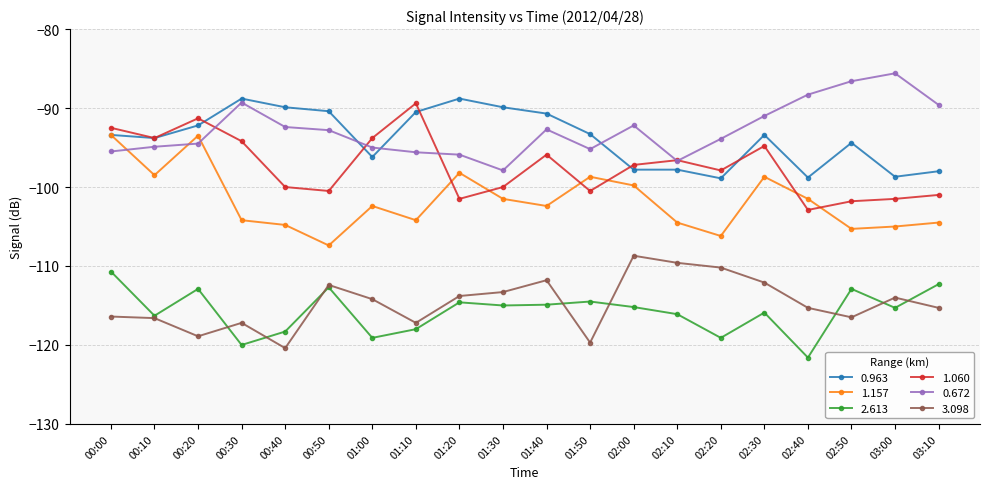

Is this an area chart (filled region under the line)?

No